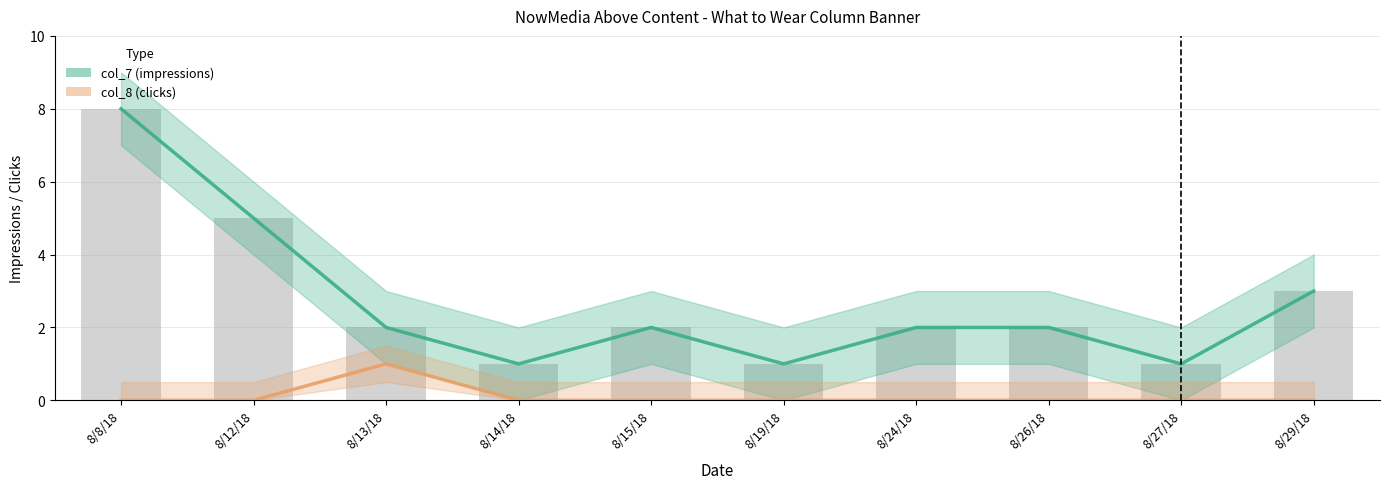

Which series has the largest total across all categories?

col_7 (impressions)